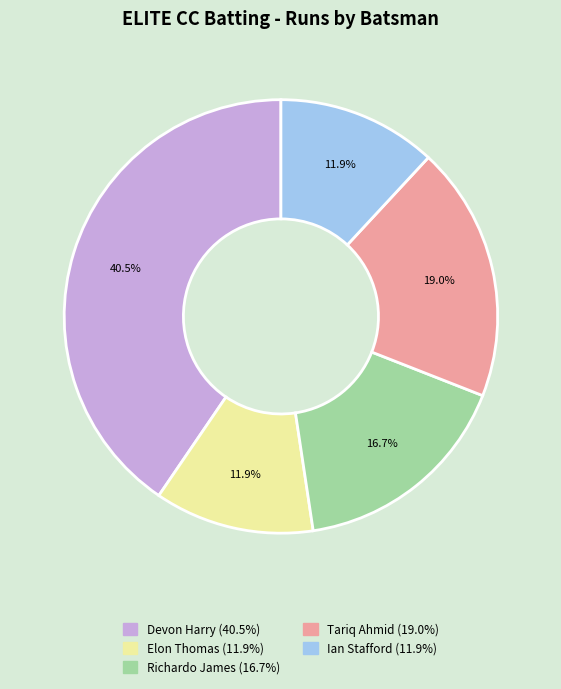

Does any single category account for the majority?

No